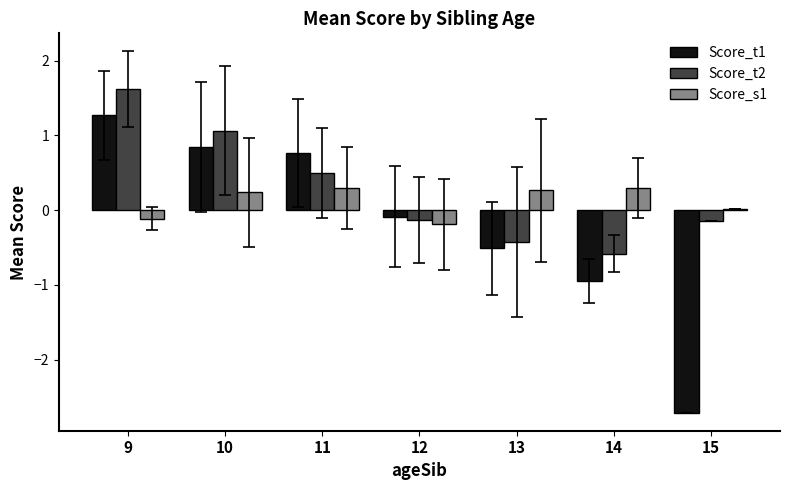

The value of Score_t1 at 13 is -0.7. True or false?

False